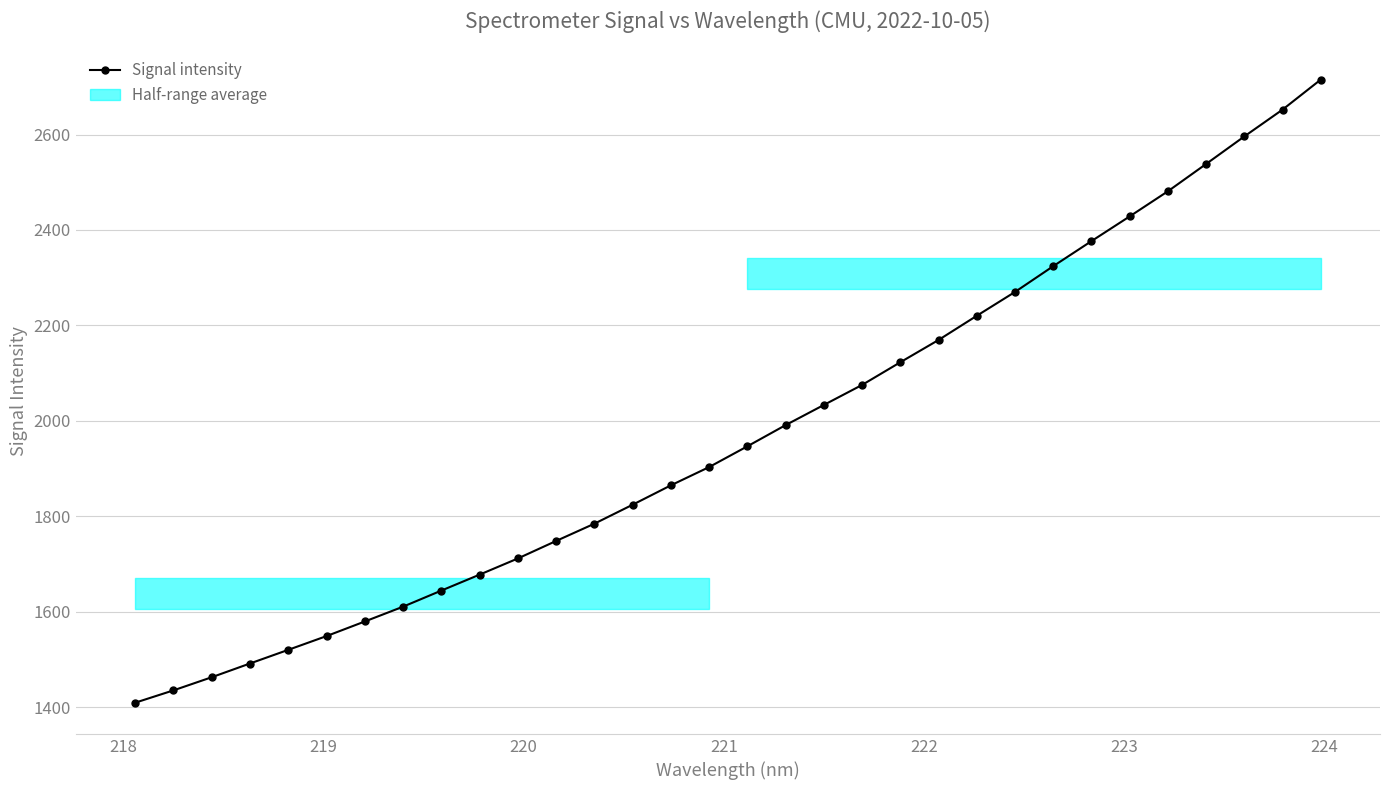

How many values exceed 1946?

16